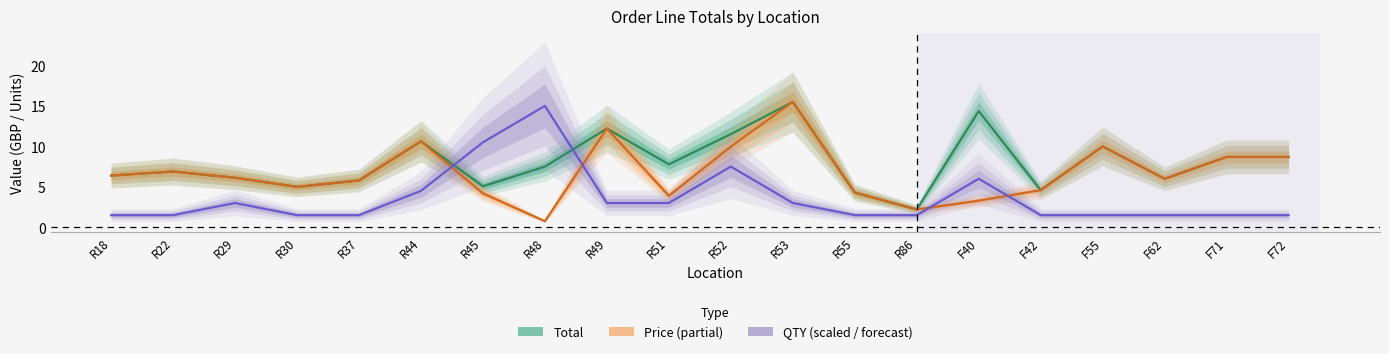

True or false: Total and QTY (scaled) cross at least once.

True